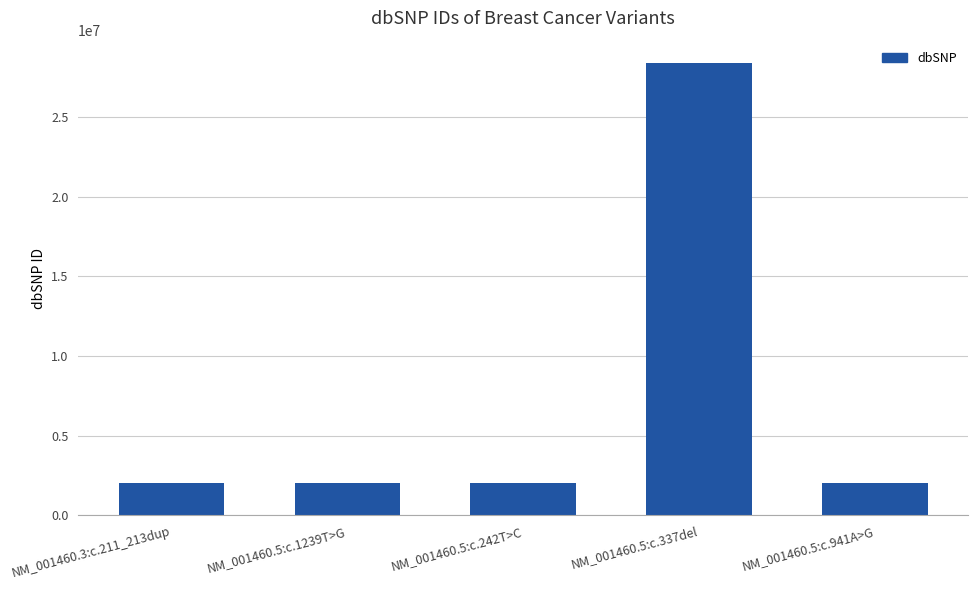

At which category does the chart reach its peak across all series?

NM_001460.5:c.337del